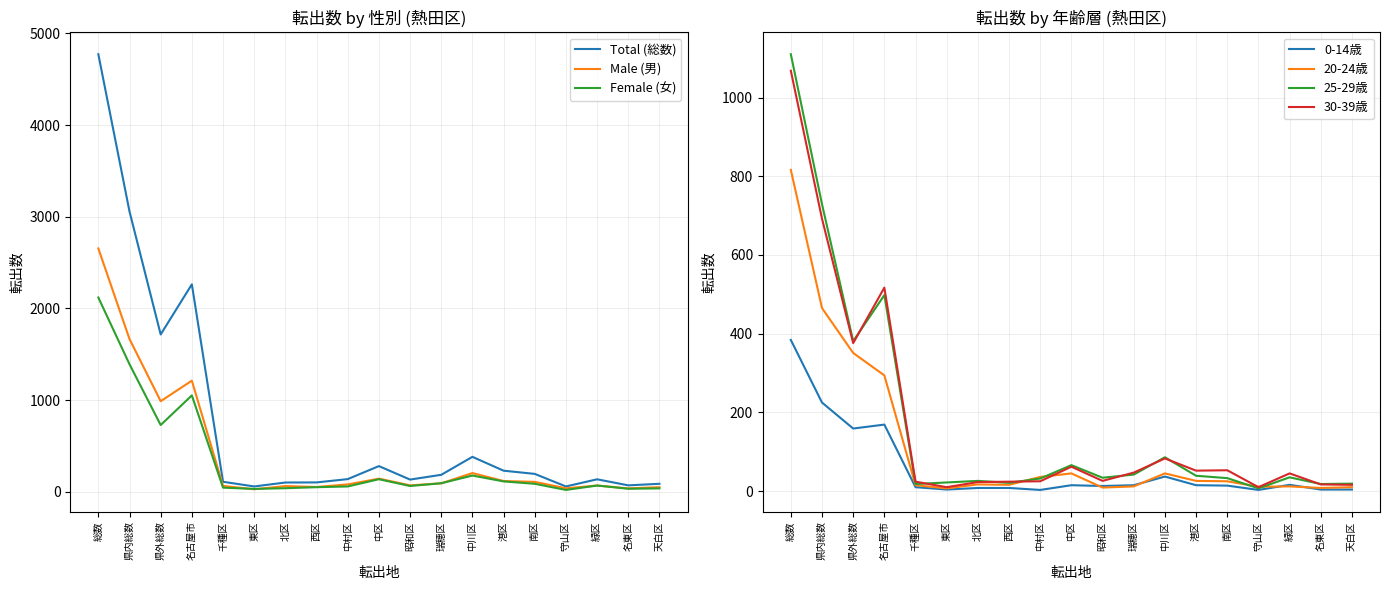

Rank the categories by Total (総数) value from highest to lowest.

総数, 県内総数, 名古屋市, 県外総数, 中川区, 中区, 港区, 南区, 瑞穂区, 中村区, 緑区, 昭和区, 千種区, 西区, 北区, 天白区, 名東区, 東区, 守山区